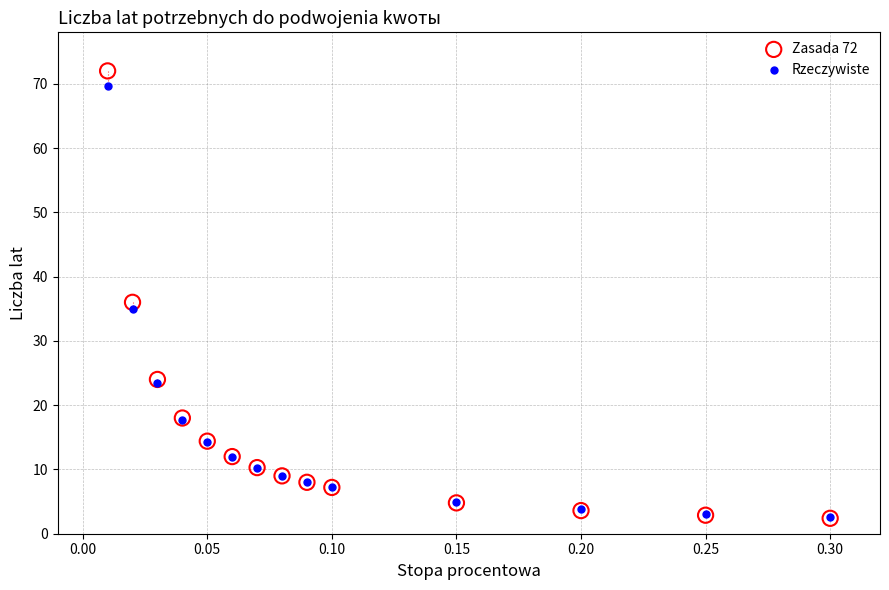

What are all the series names shown in the legend?

Zasada 72, Rzeczywiste